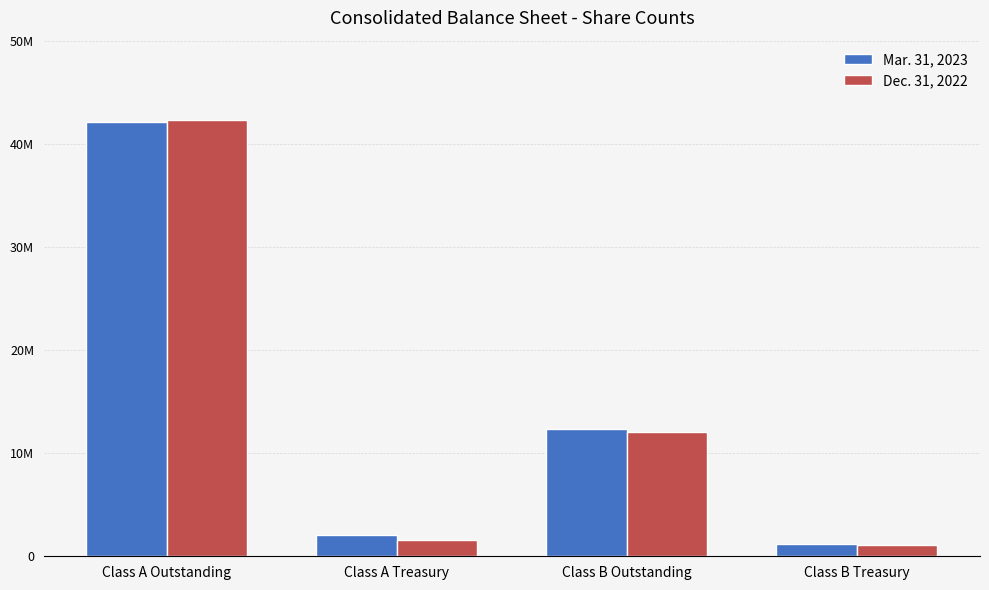

What are all the series names shown in the legend?

Mar. 31, 2023, Dec. 31, 2022